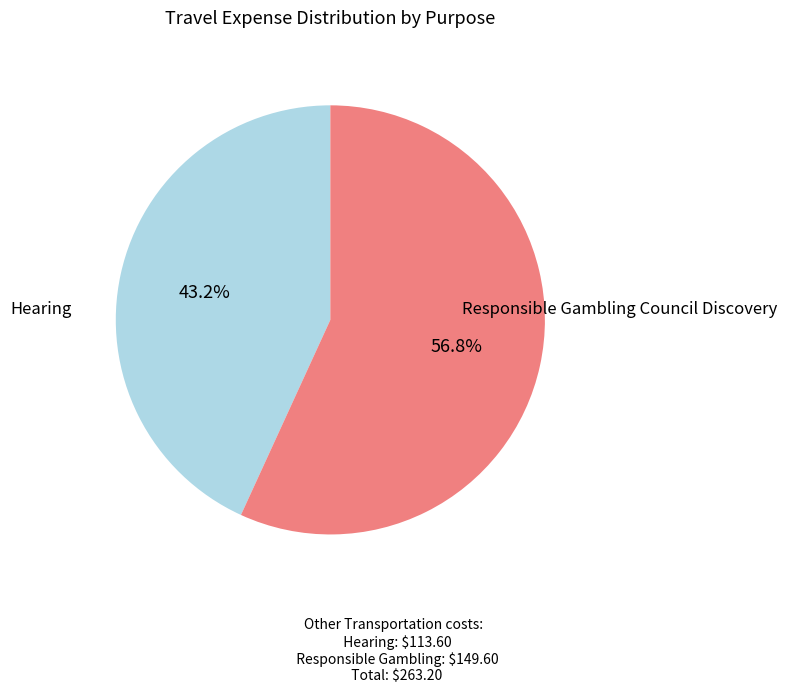

Is there a majority slice in this chart?

Yes